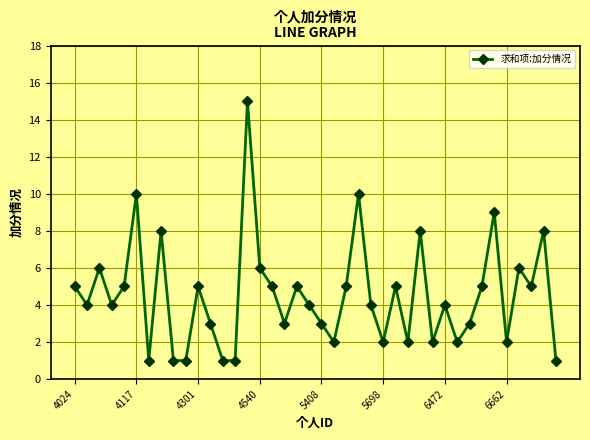

What is the value of the 16th point from the left?

6